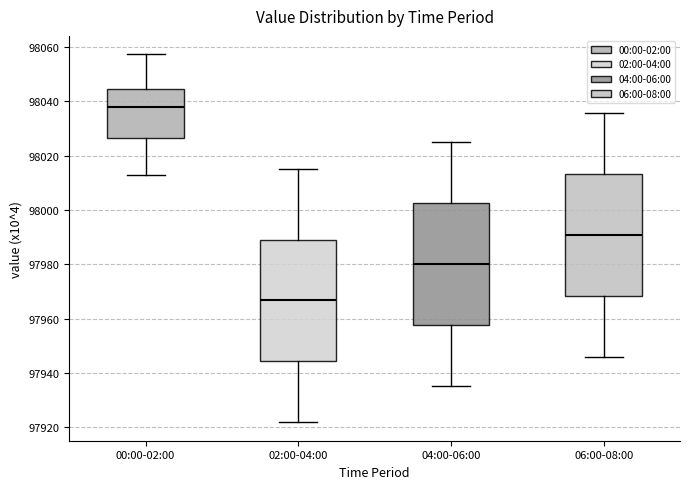

Which box's median line is the highest?

00:00-02:00